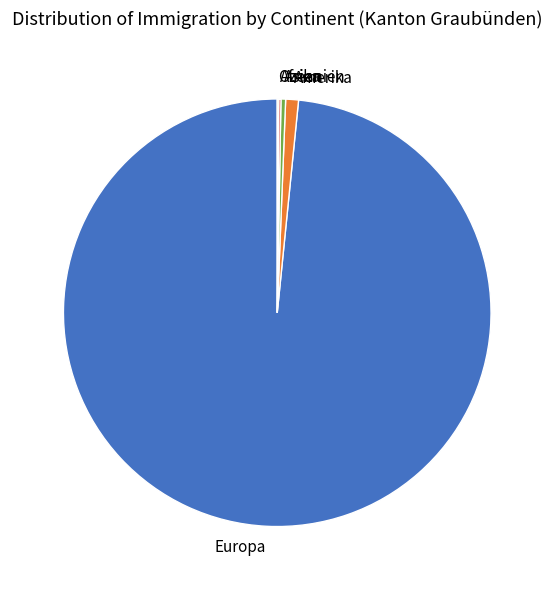

What is the majority slice?

Europa